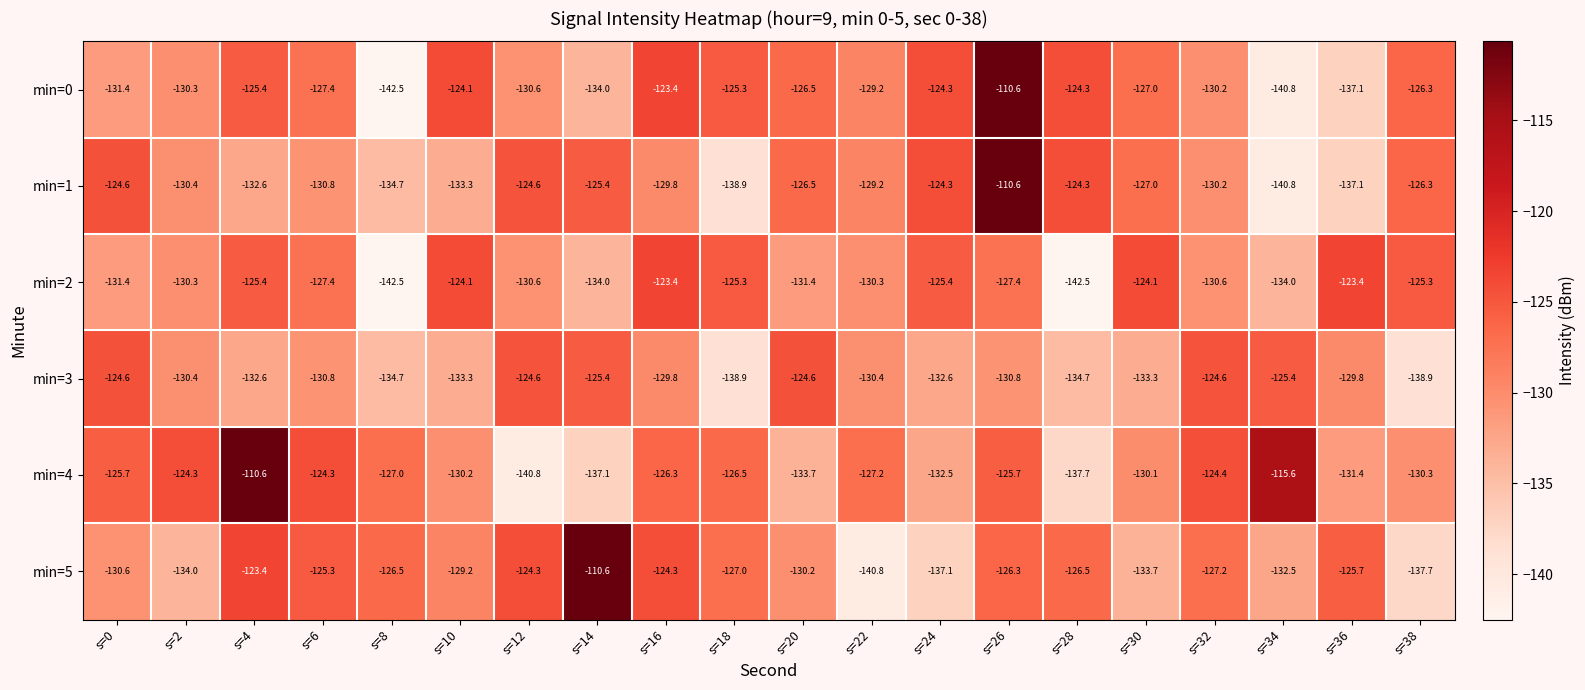

At which label is min=5 closest to -125?

s=6